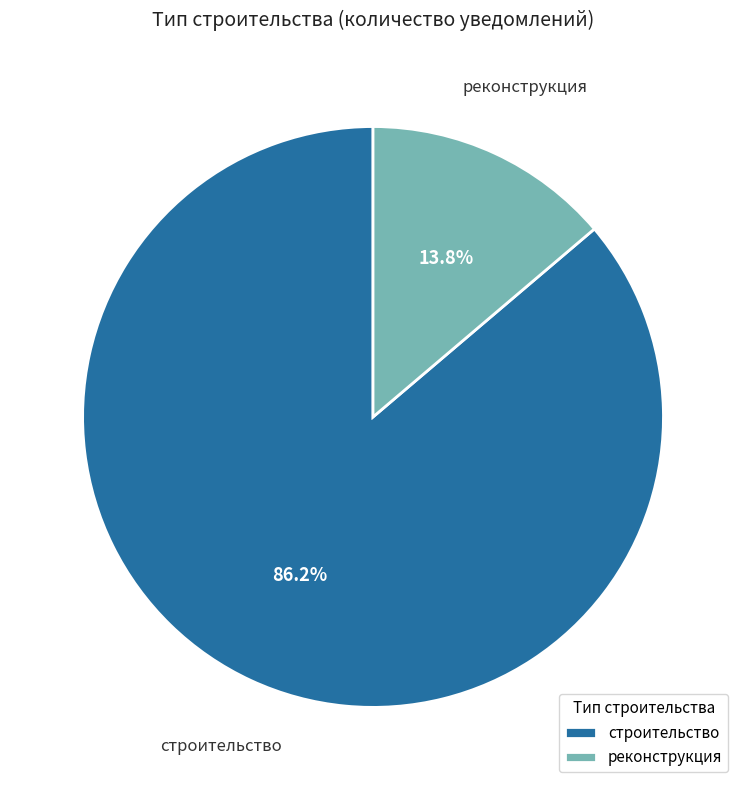

The реконструкция slice represents 14% of the pie. True or false?

True